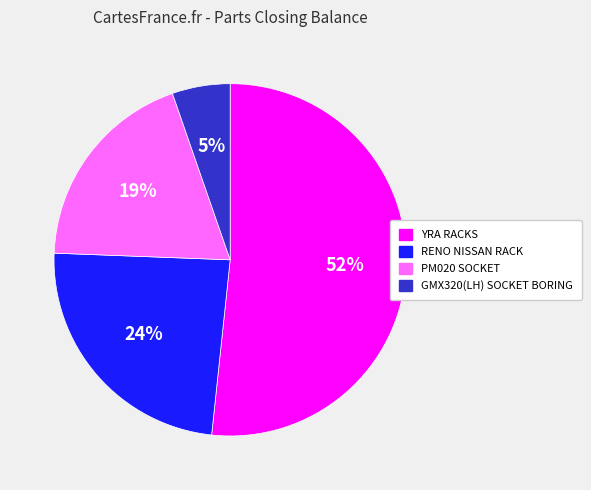

To the nearest percent, what portion does PM020 SOCKET represent?

19%